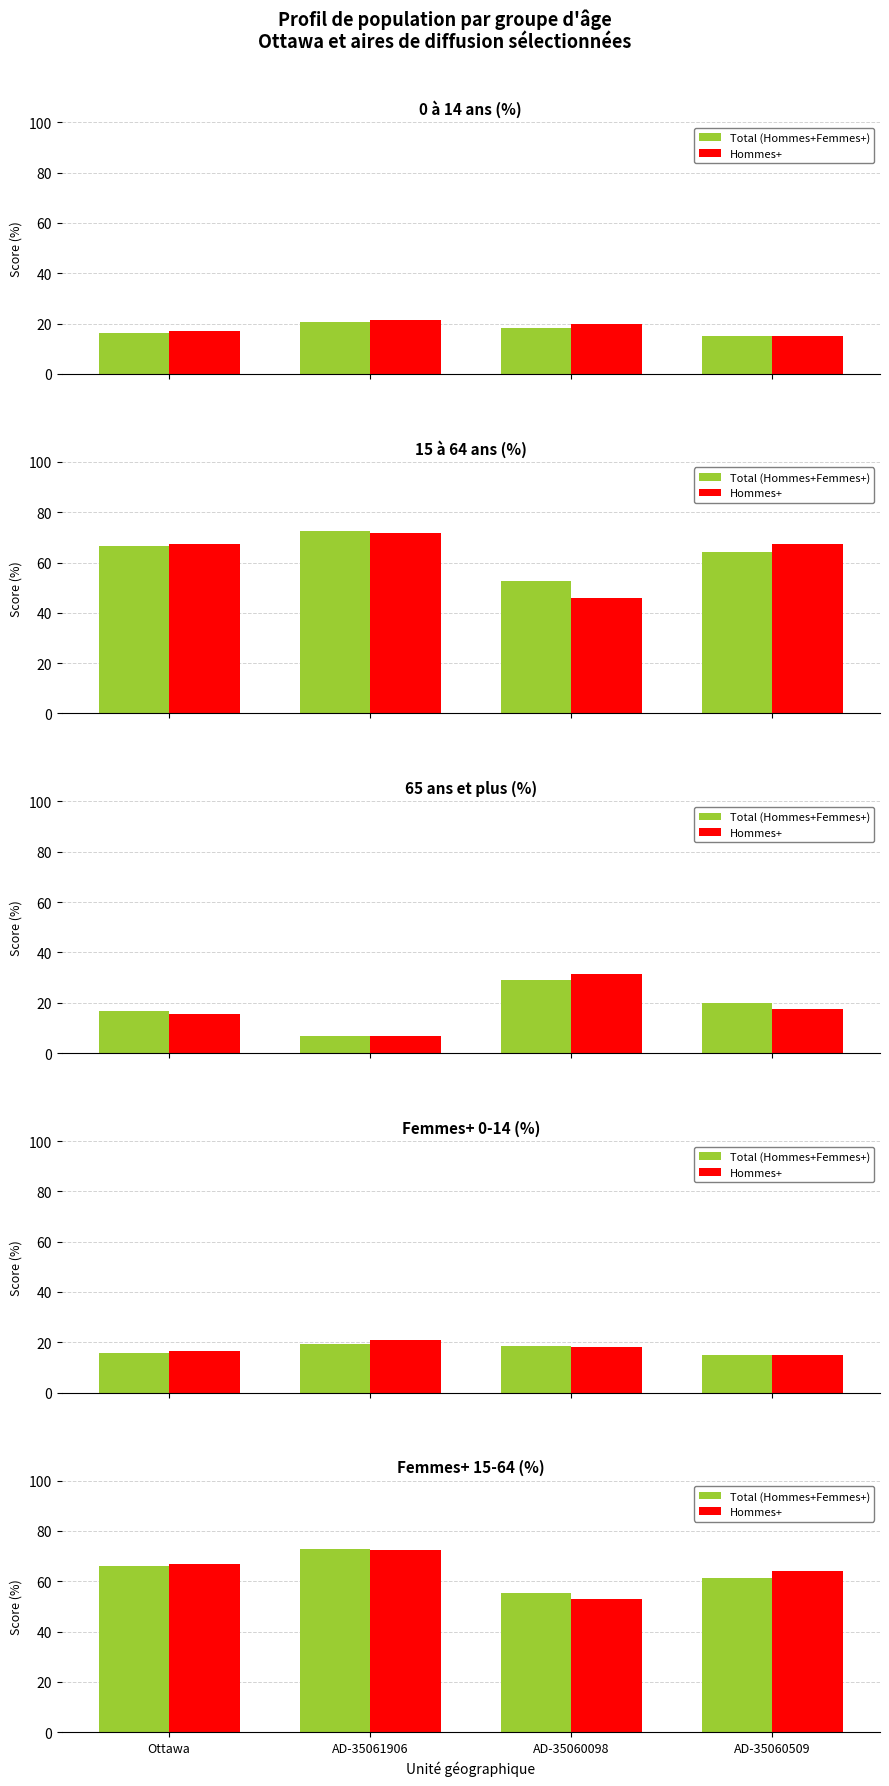

What are all the series names shown in the legend?

Total (Hommes+Femmes+), Hommes+